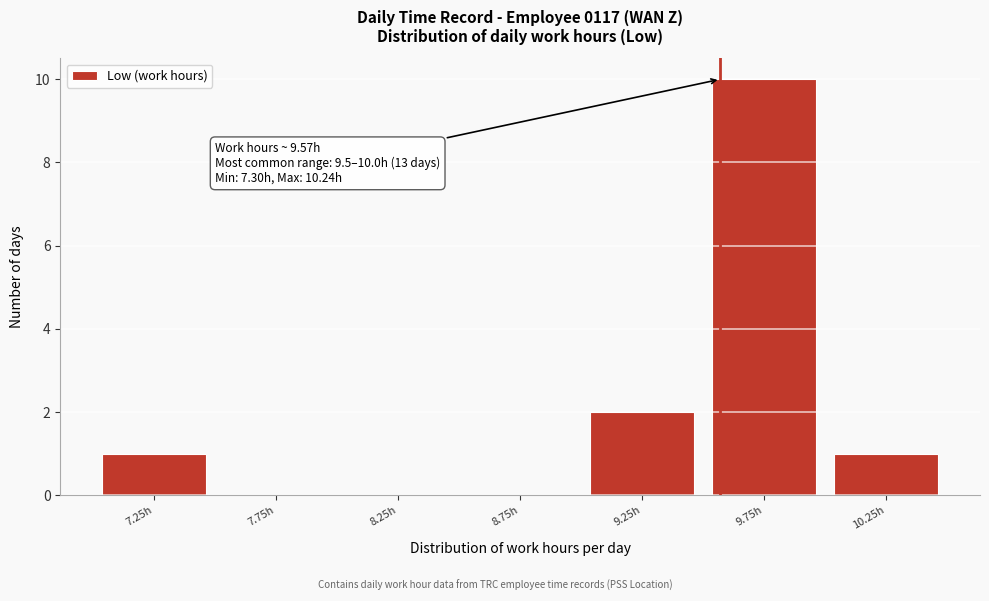

Which range on the x-axis has the tallest bar?

9.5 to 10.0